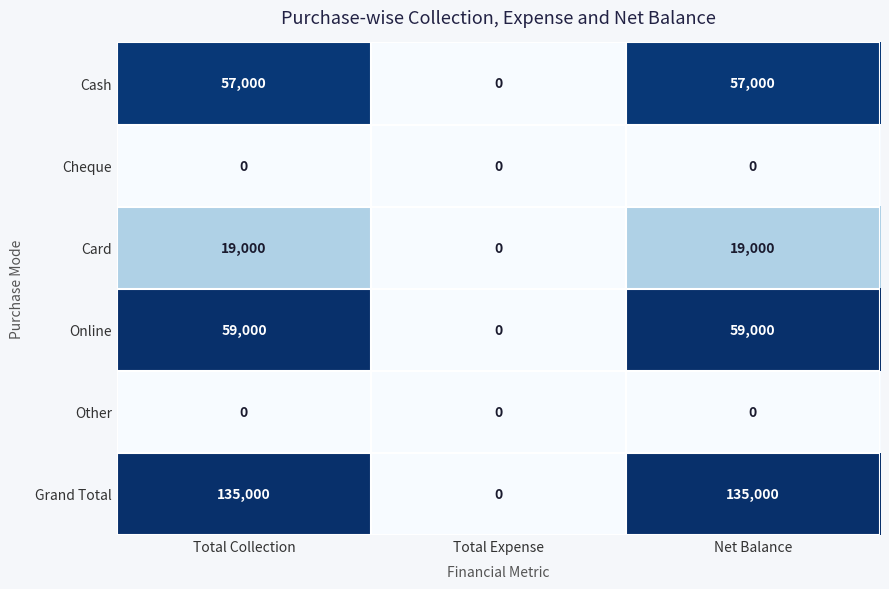

Which series has the largest range (max minus min)?

Grand Total